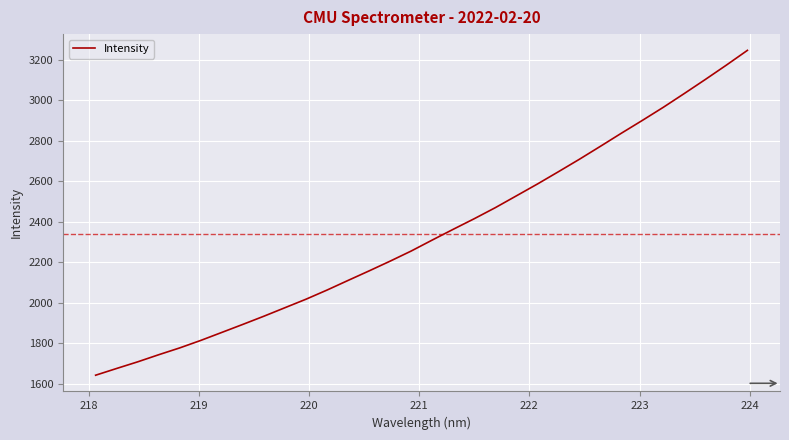

What is the minimum value shown in the chart?

1643.4